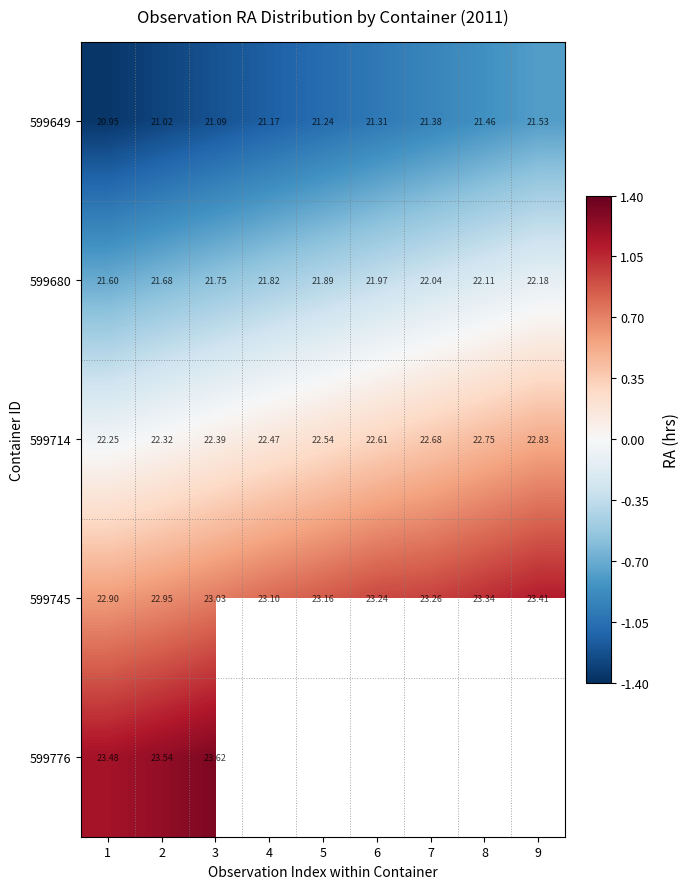

How many data points does each series have?

9